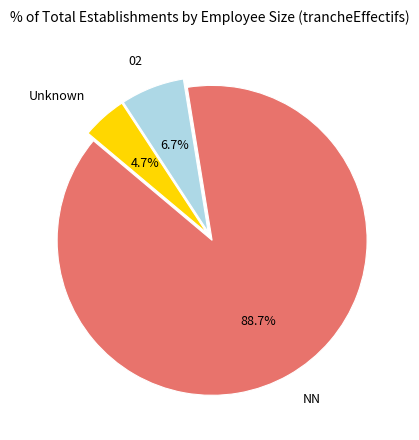

How many slices are in this pie chart?

3